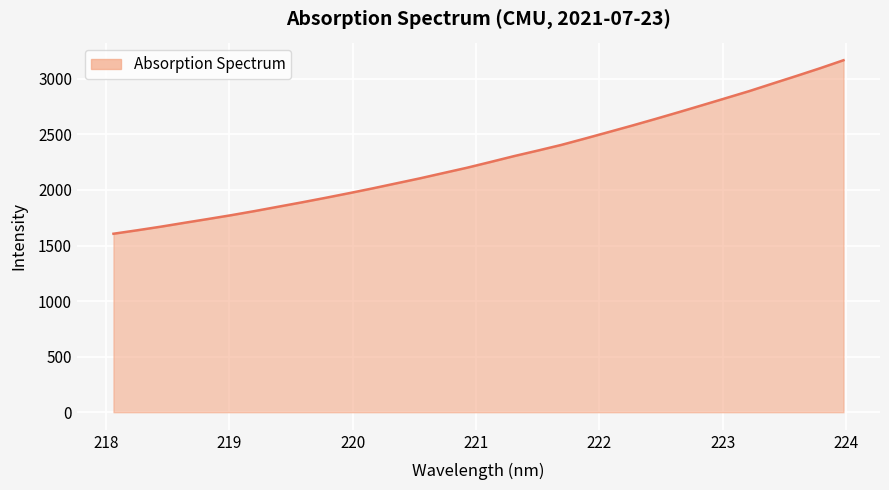

What is the greatest value displayed?

3167.5